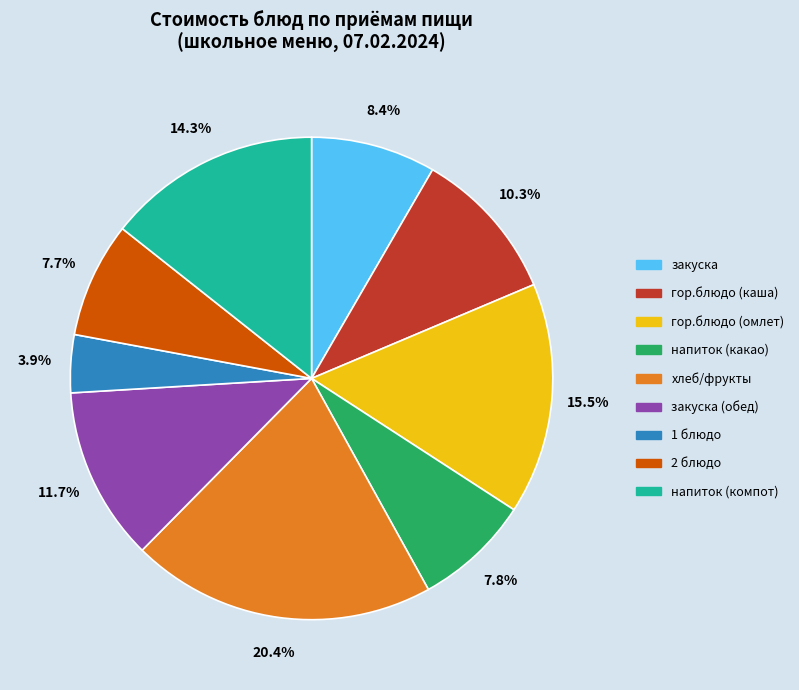

Is there any slice that represents more than half of the pie?

No